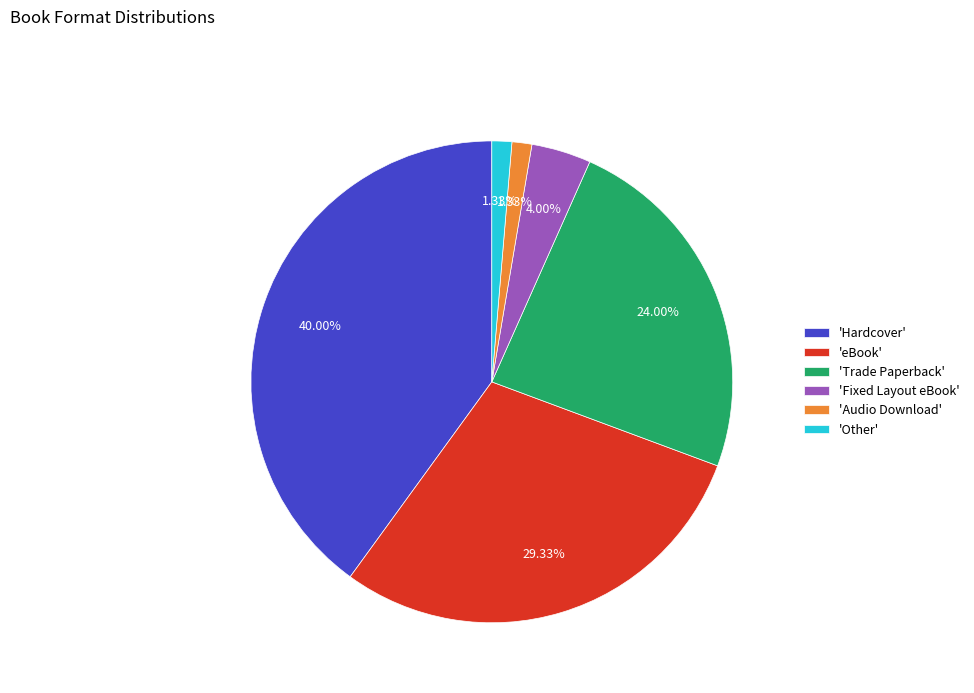

Does 'Hardcover' account for over 50% of the chart?

No